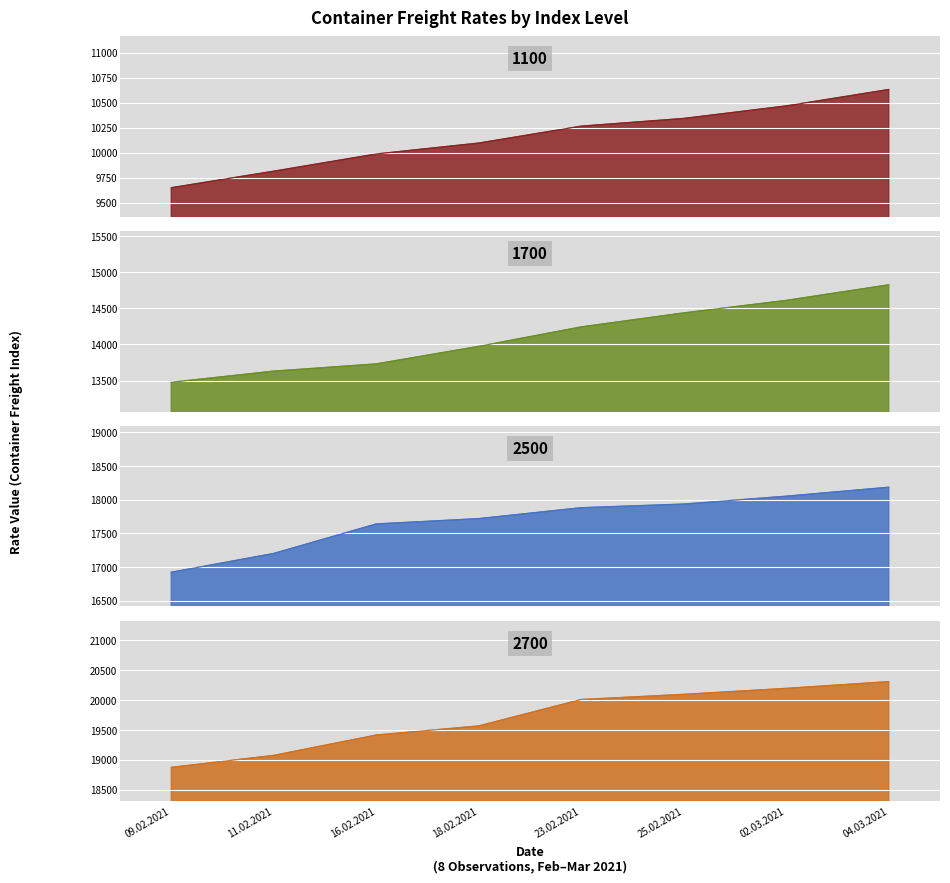

At how many categories does at least one series exceed 19293?

6